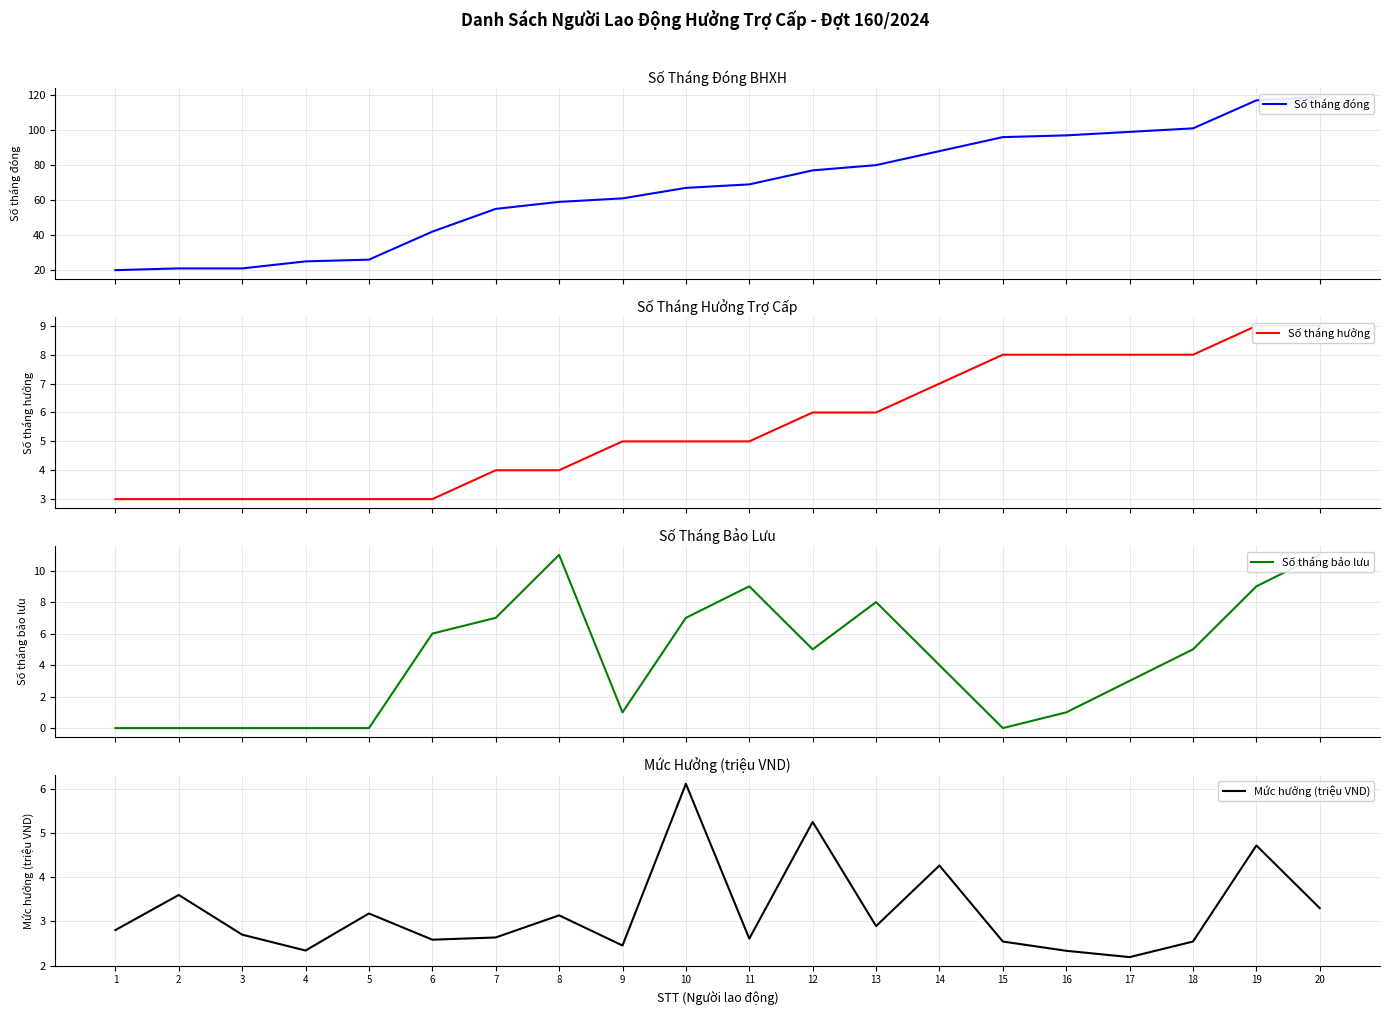

Reading left to right, list all the values displayed in this chart.

Số tháng đóng: 1=20.0	2=21.0	3=21.0	4=25.0	5=26.0	6=42.0	7=55.0	8=59.0	9=61.0	10=67.0	11=69.0	12=77.0	13=80.0	14=88.0	15=96.0	16=97.0	17=99.0	18=101.0	19=117.0	20=119.0
Số tháng hưởng: 1=3.0	2=3.0	3=3.0	4=3.0	5=3.0	6=3.0	7=4.0	8=4.0	9=5.0	10=5.0	11=5.0	12=6.0	13=6.0	14=7.0	15=8.0	16=8.0	17=8.0	18=8.0	19=9.0	20=9.0
Số tháng bảo lưu: 1=0.0	2=0.0	3=0.0	4=0.0	5=0.0	6=6.0	7=7.0	8=11.0	9=1.0	10=7.0	11=9.0	12=5.0	13=8.0	14=4.0	15=0.0	16=1.0	17=3.0	18=5.0	19=9.0	20=11.0
Mức hưởng (triệu VND): 1=2.8	2=3.6	3=2.7	4=2.3	5=3.2	6=2.6	7=2.6	8=3.1	9=2.5	10=6.1	11=2.6	12=5.3	13=2.9	14=4.3	15=2.5	16=2.3	17=2.2	18=2.5	19=4.7	20=3.3